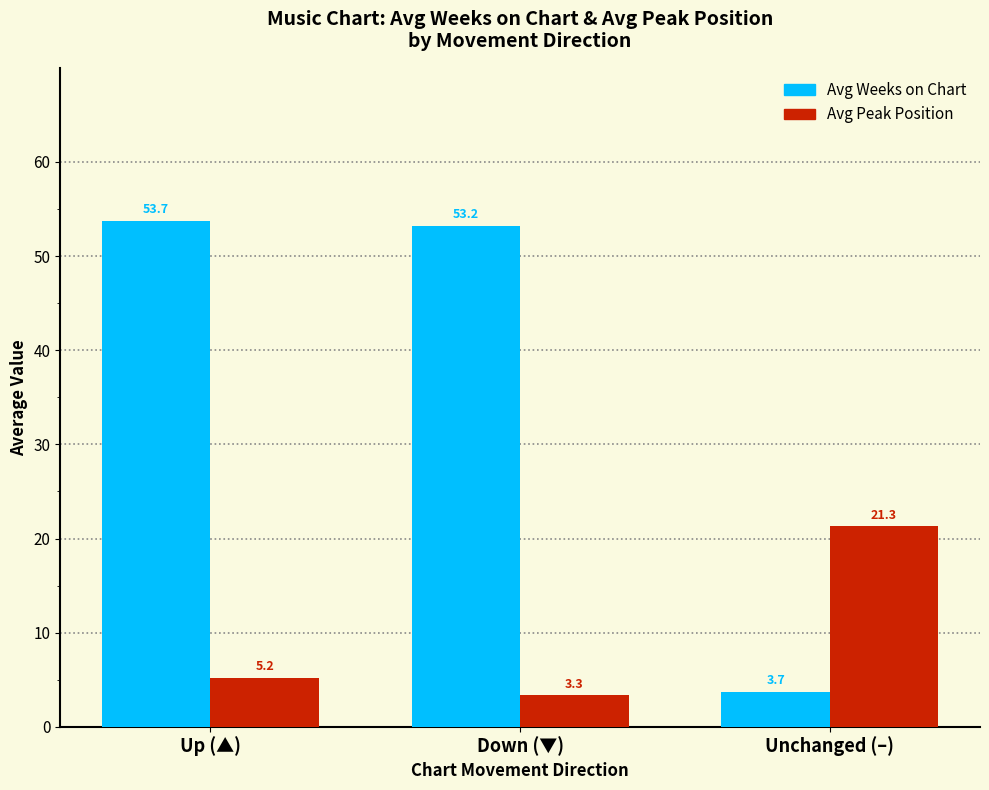

How many data points does each series have?

3